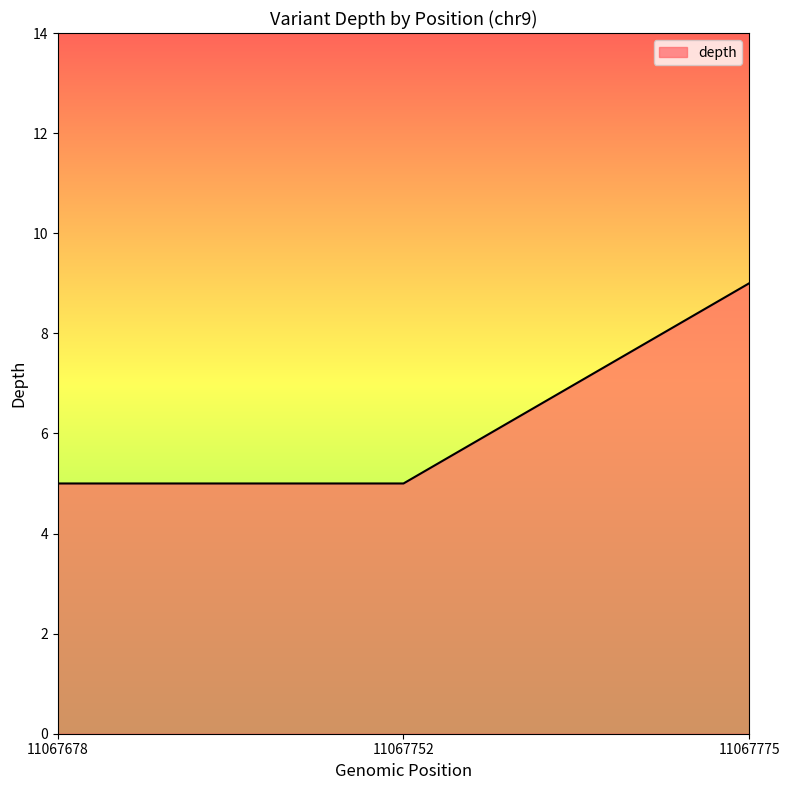

Which has a higher value, 11067678 or 11067775?

11067775